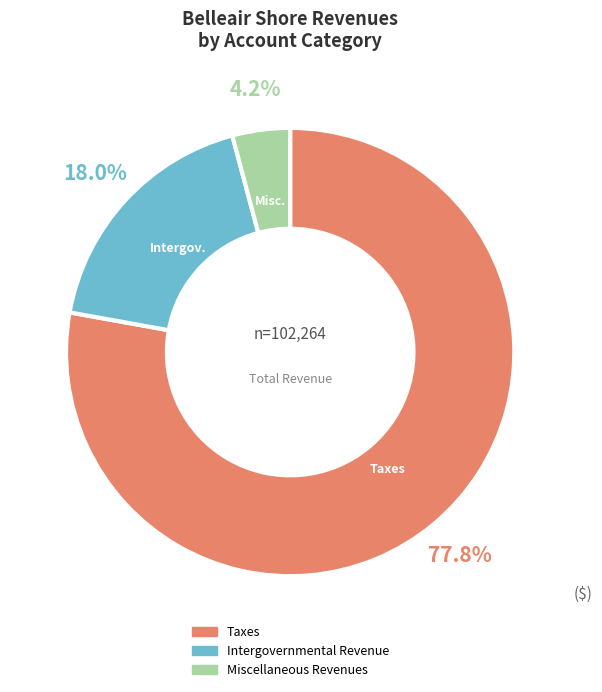

What is the largest slice in the pie chart?

Taxes